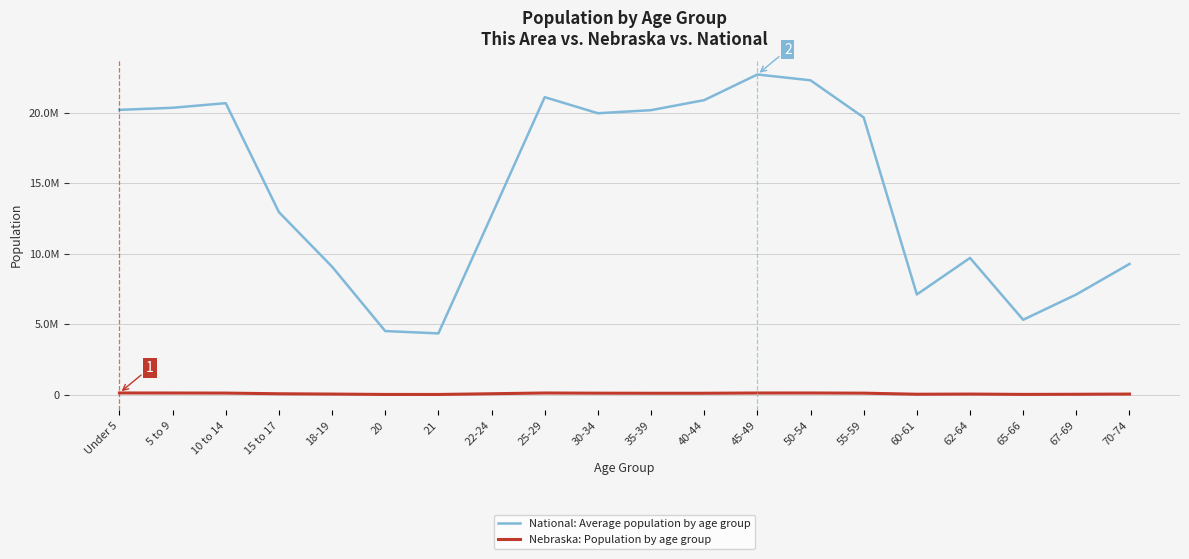

Does the chart display data point markers on the line(s)?

No